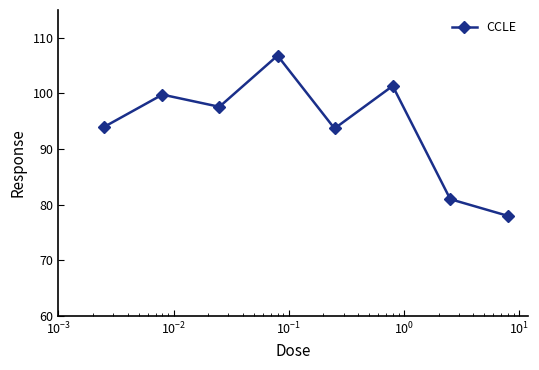

What is the maximum value shown in the chart?

106.8